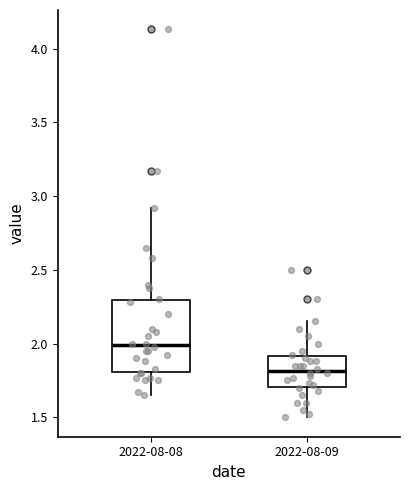

Reading left to right, read every box against the y-axis: the position of its median line, the range the box covers, and the ends of its whiskers. The values are not printed on the chart, so give them approximately, as read against the axis.

2022-08-08: median 2.00, box 1.80 to 2.30, whiskers 1.65 to 2.90
2022-08-09: median 1.80, box 1.70 to 1.90, whiskers 1.50 to 2.15